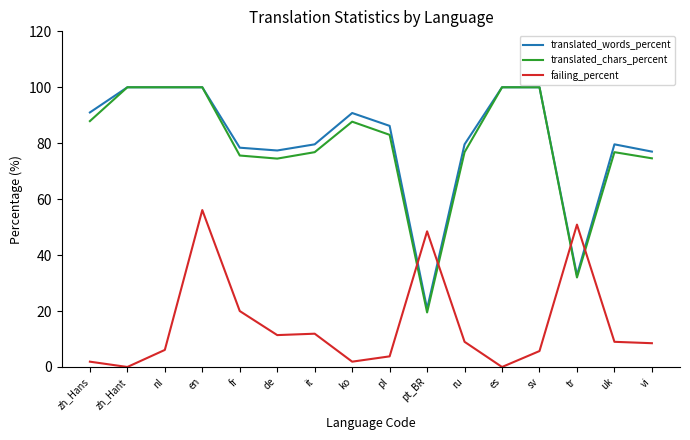

Read the translated_words_percent value at sv.

100.0